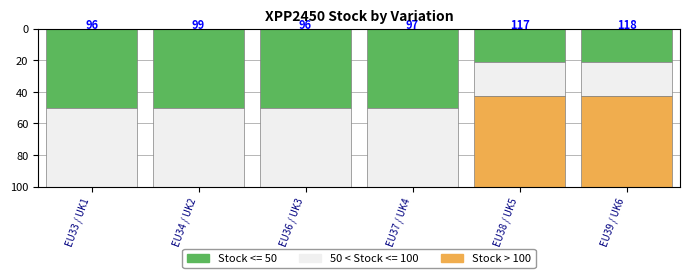

The value of Stock <= 50 at EU39 / UK6 is 30.0. True or false?

False